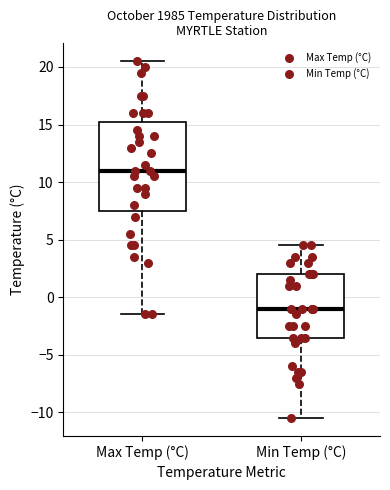

Which box is the tallest, from its lower edge to its upper edge?

Max Temp (°C)